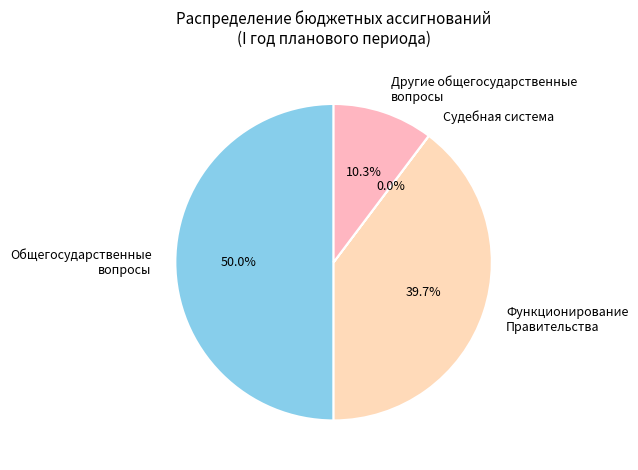

Which has a higher value, Функционирование Правительства or Другие общегосударственные вопросы?

Функционирование Правительства